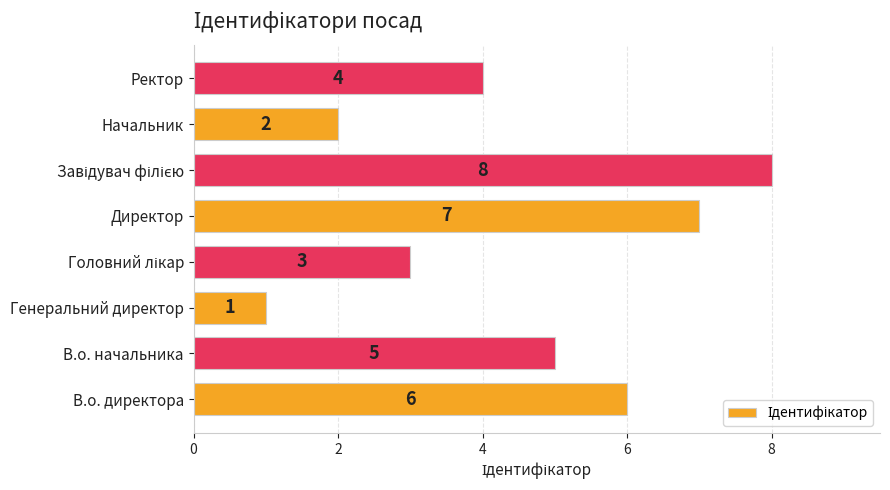

The value at Начальник is 3. True or false?

False